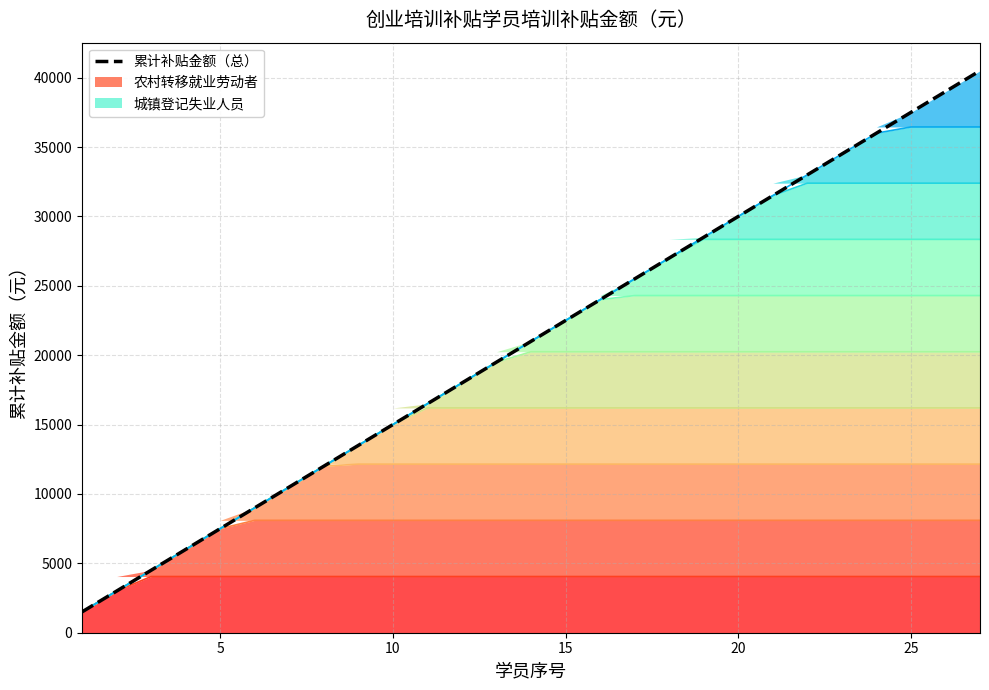

What is the minimum value for 累计补贴带1?

1500